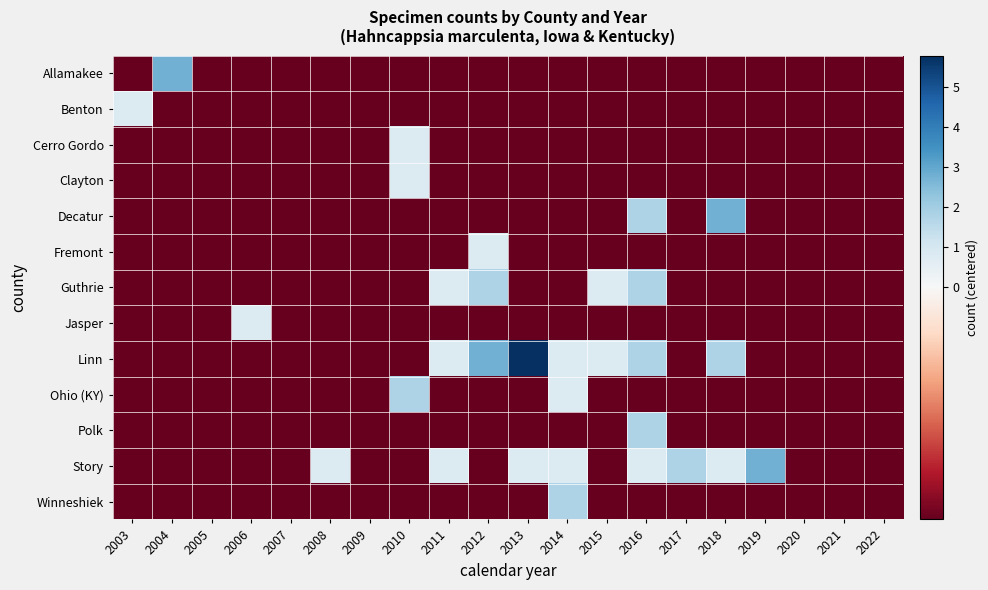

Reading right to left, transcribe all the data shown in this chart.

Allamakee: 2022=-0.2	2021=-0.2	2020=-0.2	2019=-0.2	2018=-0.2	2017=-0.2	2016=-0.2	2015=-0.2	2014=-0.2	2013=-0.2	2012=-0.2	2011=-0.2	2010=-0.2	2009=-0.2	2008=-0.2	2007=-0.2	2006=-0.2	2005=-0.2	2004=2.8	2003=-0.2
Benton: 2022=-0.2	2021=-0.2	2020=-0.2	2019=-0.2	2018=-0.2	2017=-0.2	2016=-0.2	2015=-0.2	2014=-0.2	2013=-0.2	2012=-0.2	2011=-0.2	2010=-0.2	2009=-0.2	2008=-0.2	2007=-0.2	2006=-0.2	2005=-0.2	2004=-0.2	2003=0.8
Cerro Gordo: 2022=-0.2	2021=-0.2	2020=-0.2	2019=-0.2	2018=-0.2	2017=-0.2	2016=-0.2	2015=-0.2	2014=-0.2	2013=-0.2	2012=-0.2	2011=-0.2	2010=0.8	2009=-0.2	2008=-0.2	2007=-0.2	2006=-0.2	2005=-0.2	2004=-0.2	2003=-0.2
Clayton: 2022=-0.2	2021=-0.2	2020=-0.2	2019=-0.2	2018=-0.2	2017=-0.2	2016=-0.2	2015=-0.2	2014=-0.2	2013=-0.2	2012=-0.2	2011=-0.2	2010=0.8	2009=-0.2	2008=-0.2	2007=-0.2	2006=-0.2	2005=-0.2	2004=-0.2	2003=-0.2
Decatur: 2022=-0.2	2021=-0.2	2020=-0.2	2019=-0.2	2018=2.8	2017=-0.2	2016=1.8	2015=-0.2	2014=-0.2	2013=-0.2	2012=-0.2	2011=-0.2	2010=-0.2	2009=-0.2	2008=-0.2	2007=-0.2	2006=-0.2	2005=-0.2	2004=-0.2	2003=-0.2
Fremont: 2022=-0.2	2021=-0.2	2020=-0.2	2019=-0.2	2018=-0.2	2017=-0.2	2016=-0.2	2015=-0.2	2014=-0.2	2013=-0.2	2012=0.8	2011=-0.2	2010=-0.2	2009=-0.2	2008=-0.2	2007=-0.2	2006=-0.2	2005=-0.2	2004=-0.2	2003=-0.2
Guthrie: 2022=-0.2	2021=-0.2	2020=-0.2	2019=-0.2	2018=-0.2	2017=-0.2	2016=1.8	2015=0.8	2014=-0.2	2013=-0.2	2012=1.8	2011=0.8	2010=-0.2	2009=-0.2	2008=-0.2	2007=-0.2	2006=-0.2	2005=-0.2	2004=-0.2	2003=-0.2
Jasper: 2022=-0.2	2021=-0.2	2020=-0.2	2019=-0.2	2018=-0.2	2017=-0.2	2016=-0.2	2015=-0.2	2014=-0.2	2013=-0.2	2012=-0.2	2011=-0.2	2010=-0.2	2009=-0.2	2008=-0.2	2007=-0.2	2006=0.8	2005=-0.2	2004=-0.2	2003=-0.2
Linn: 2022=-0.2	2021=-0.2	2020=-0.2	2019=-0.2	2018=1.8	2017=-0.2	2016=1.8	2015=0.8	2014=0.8	2013=5.8	2012=2.8	2011=0.8	2010=-0.2	2009=-0.2	2008=-0.2	2007=-0.2	2006=-0.2	2005=-0.2	2004=-0.2	2003=-0.2
Ohio (KY): 2022=-0.2	2021=-0.2	2020=-0.2	2019=-0.2	2018=-0.2	2017=-0.2	2016=-0.2	2015=-0.2	2014=0.8	2013=-0.2	2012=-0.2	2011=-0.2	2010=1.8	2009=-0.2	2008=-0.2	2007=-0.2	2006=-0.2	2005=-0.2	2004=-0.2	2003=-0.2
Polk: 2022=-0.2	2021=-0.2	2020=-0.2	2019=-0.2	2018=-0.2	2017=-0.2	2016=1.8	2015=-0.2	2014=-0.2	2013=-0.2	2012=-0.2	2011=-0.2	2010=-0.2	2009=-0.2	2008=-0.2	2007=-0.2	2006=-0.2	2005=-0.2	2004=-0.2	2003=-0.2
Story: 2022=-0.2	2021=-0.2	2020=-0.2	2019=2.8	2018=0.8	2017=1.8	2016=0.8	2015=-0.2	2014=0.8	2013=0.8	2012=-0.2	2011=0.8	2010=-0.2	2009=-0.2	2008=0.8	2007=-0.2	2006=-0.2	2005=-0.2	2004=-0.2	2003=-0.2
Winneshiek: 2022=-0.2	2021=-0.2	2020=-0.2	2019=-0.2	2018=-0.2	2017=-0.2	2016=-0.2	2015=-0.2	2014=1.8	2013=-0.2	2012=-0.2	2011=-0.2	2010=-0.2	2009=-0.2	2008=-0.2	2007=-0.2	2006=-0.2	2005=-0.2	2004=-0.2	2003=-0.2